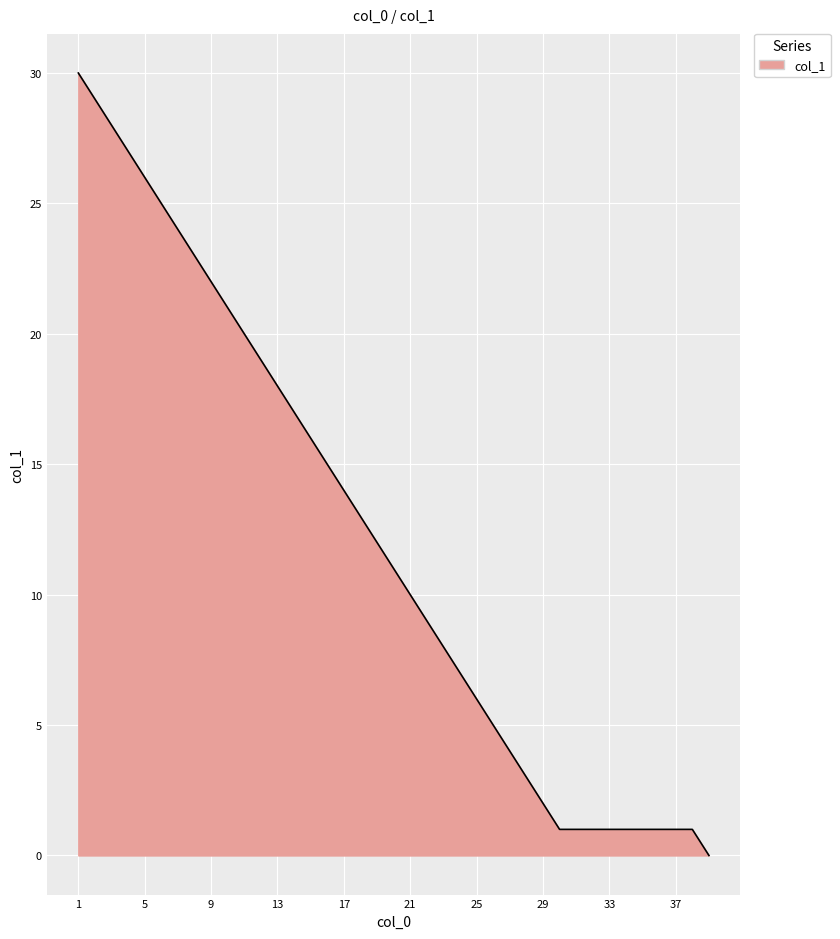

What is the greatest value displayed?

30